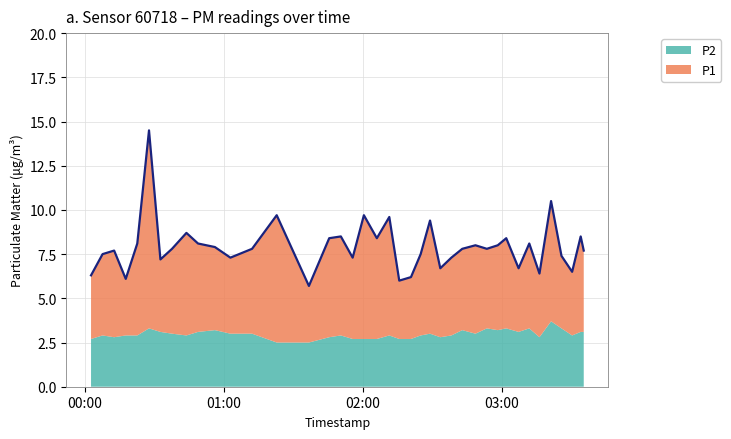

What is the label of the 4th point from the right?

2022-08-11T03:25:50